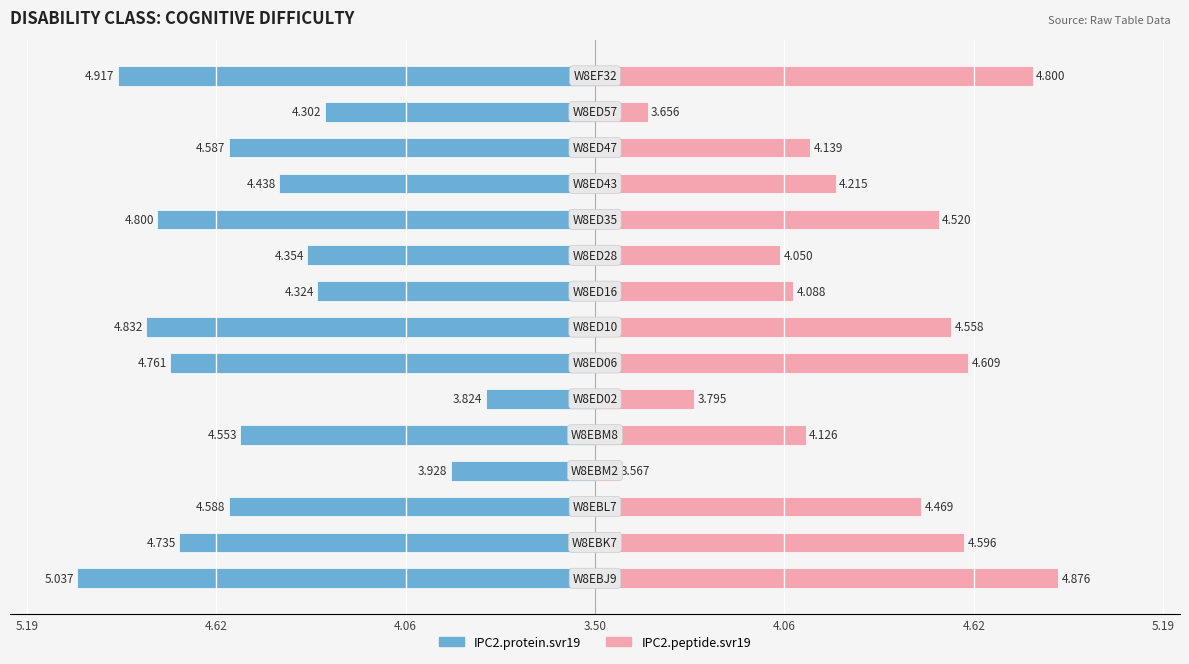

The IPC2.protein.svr19 series shows -0.4 at 12. True or false?

False